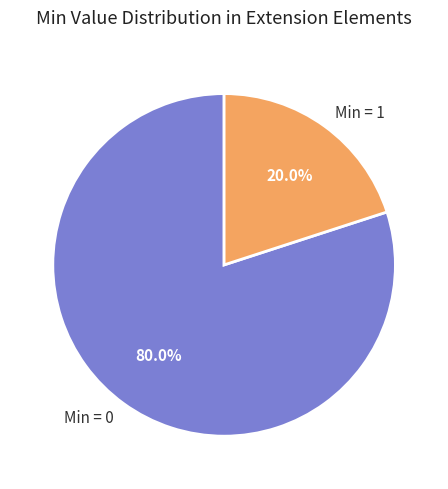

Which has a higher value, Min = 0 or Min = 1?

Min = 0